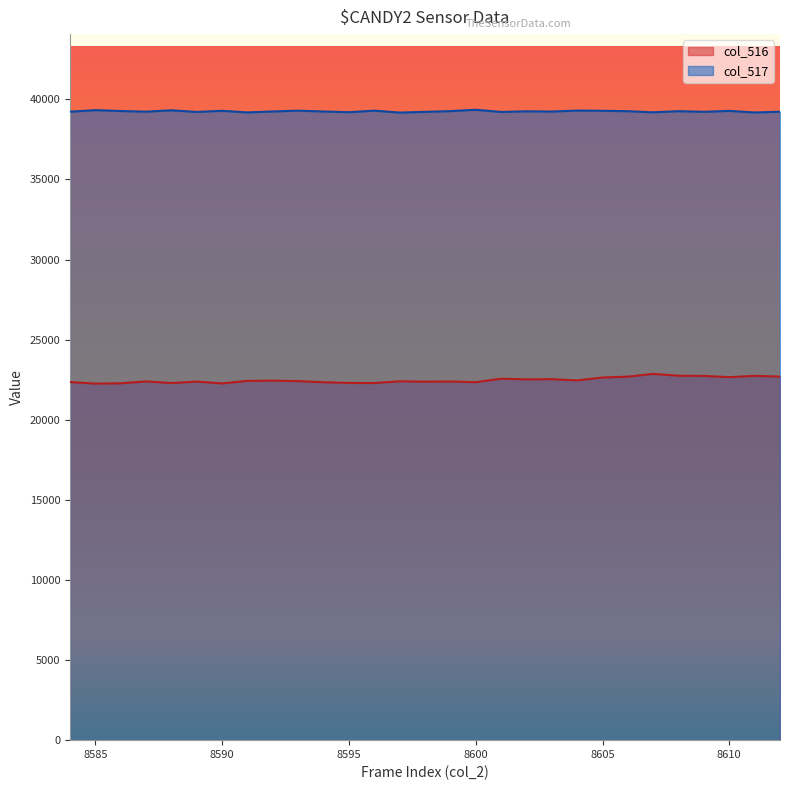

True or false: col_517 and col_516 cross at least once.

False